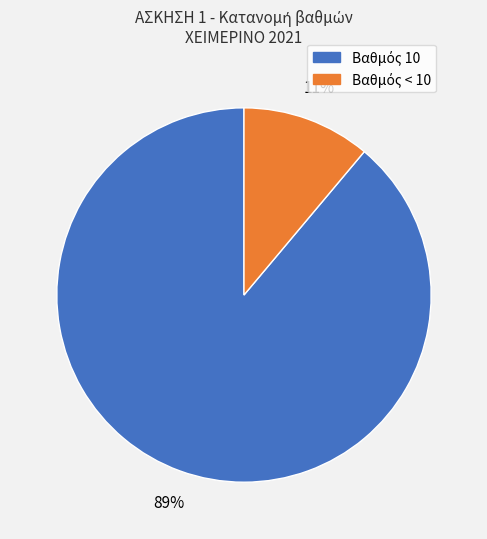

To the nearest percent, what is the average slice percentage?

50%